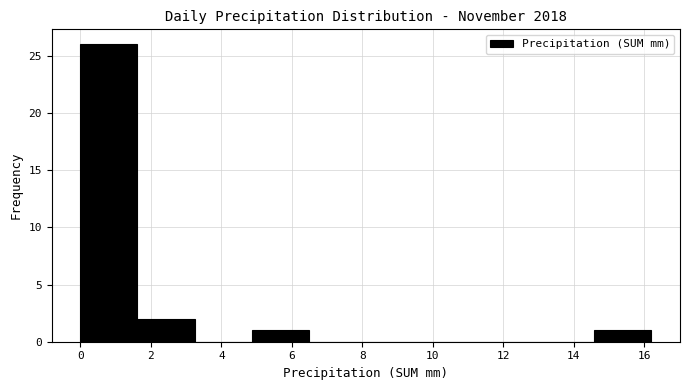

Reading left to right, list every bar in this chart as the range it spans on the x-axis followed by its height. Neither the bar edges nor the heights are printed on the chart, so give them approximately, as read against the axes.

0.00 to 1.62: 26
1.62 to 3.24: 2
3.24 to 4.86: 0
4.86 to 6.48: 1
6.48 to 8.10: 0
8.10 to 9.72: 0
9.72 to 11.34: 0
11.34 to 12.96: 0
12.96 to 14.58: 0
14.58 to 16.20: 1